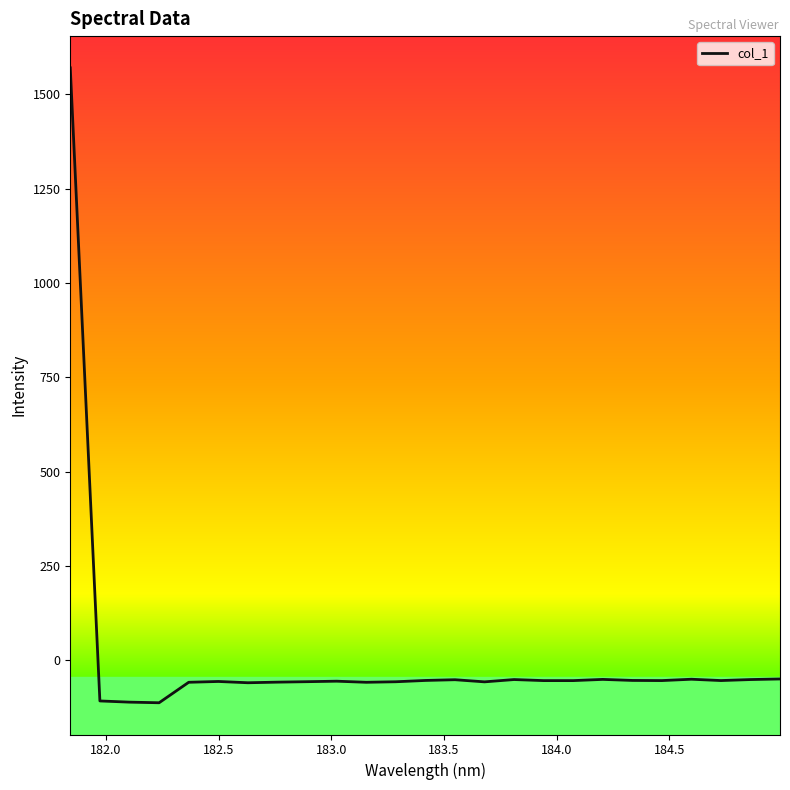

What is the maximum value shown in the chart?

1570.4